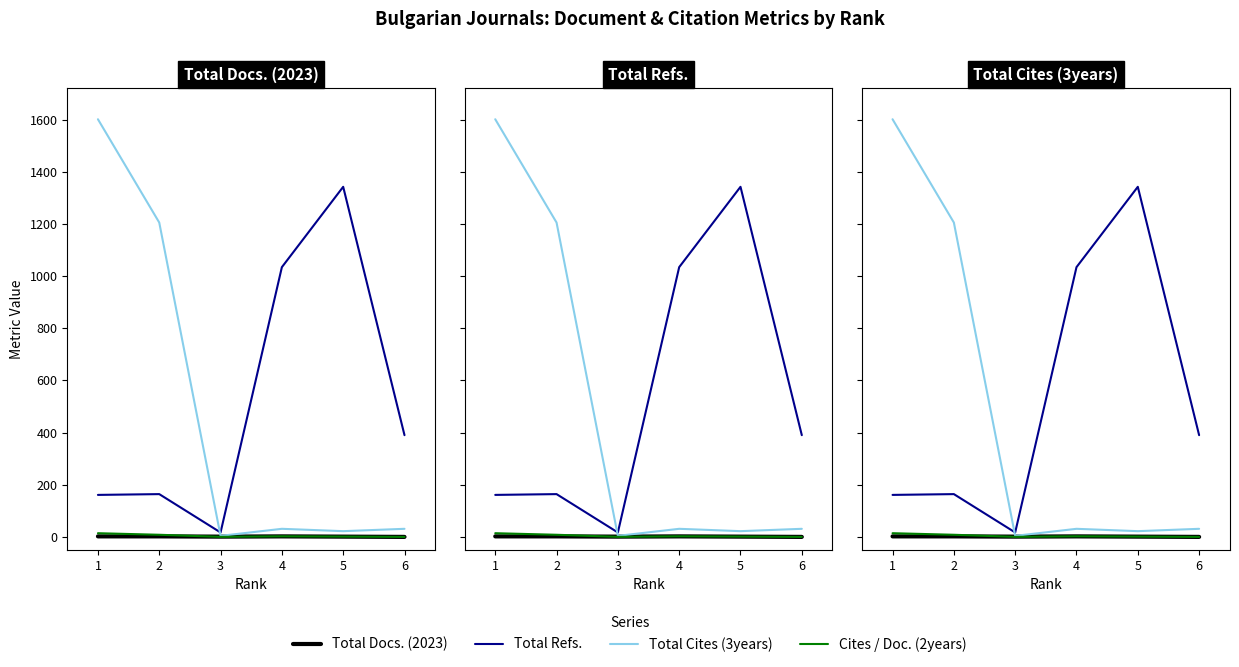

How many lines are shown in the chart?

4